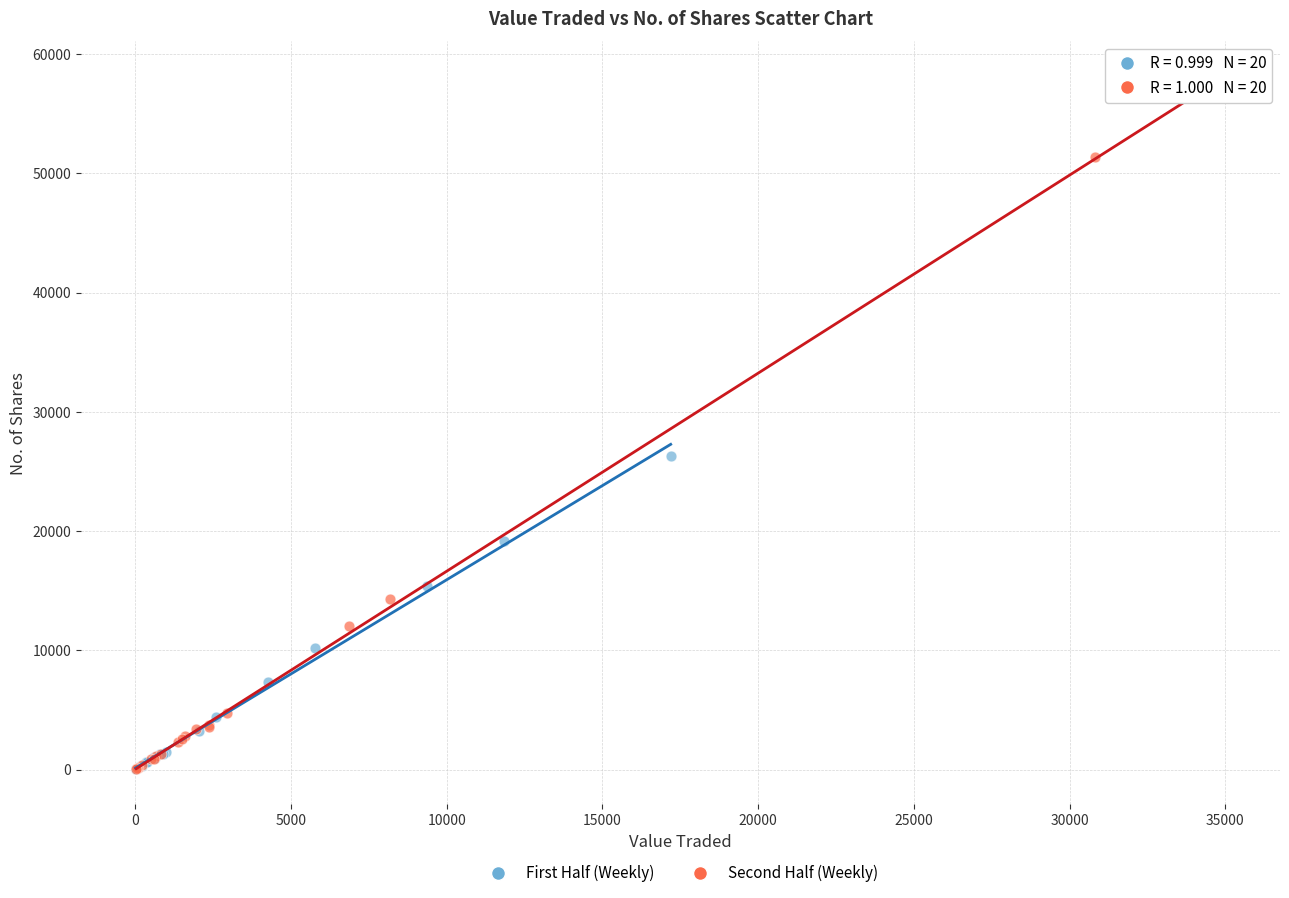

What are all the series names shown in the legend?

First Half (Weekly), Second Half (Weekly)